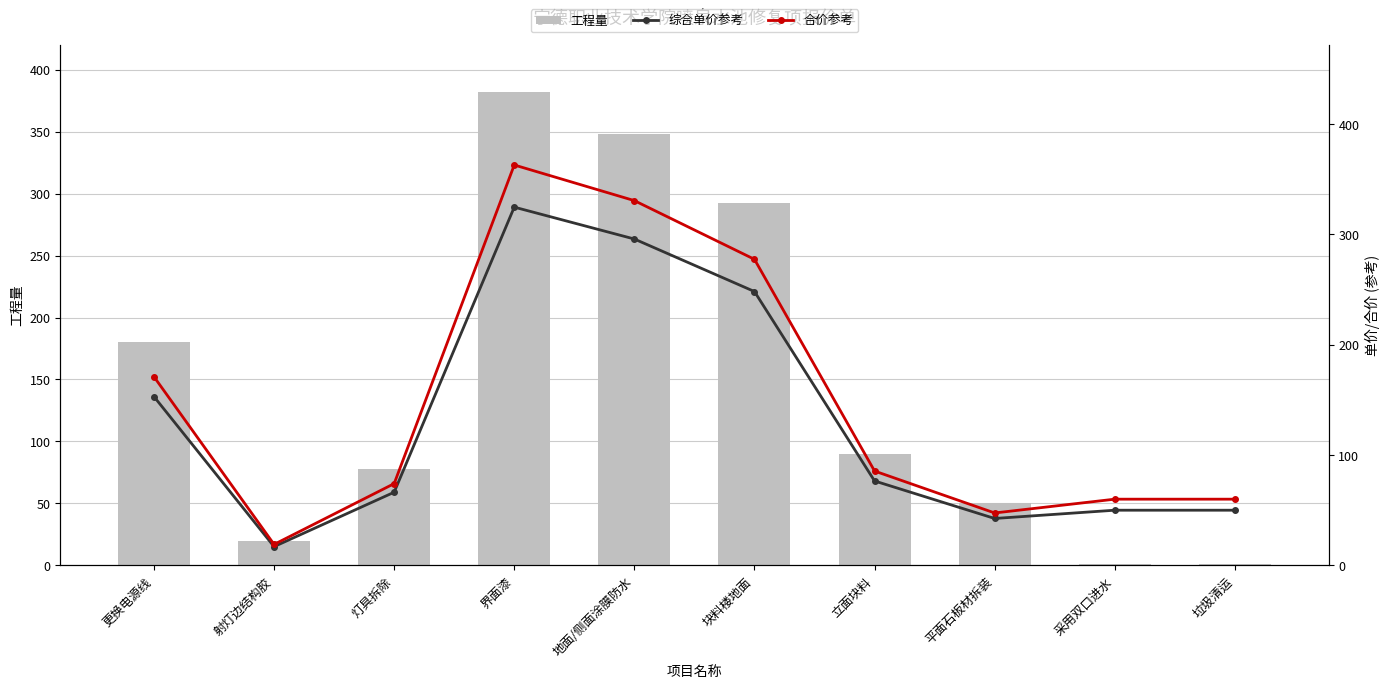

At 地面/侧面涂膜防水, list the series in order from smallest to largest.

综合单价参考, 合价参考, 工程量